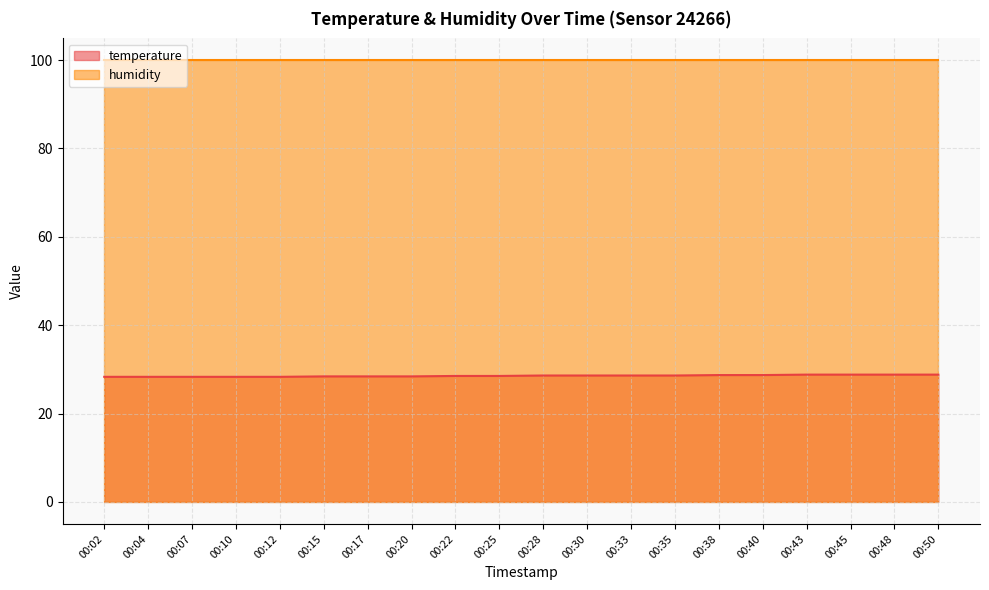

What is the change in value from 00:38 to 00:43?

+0.1